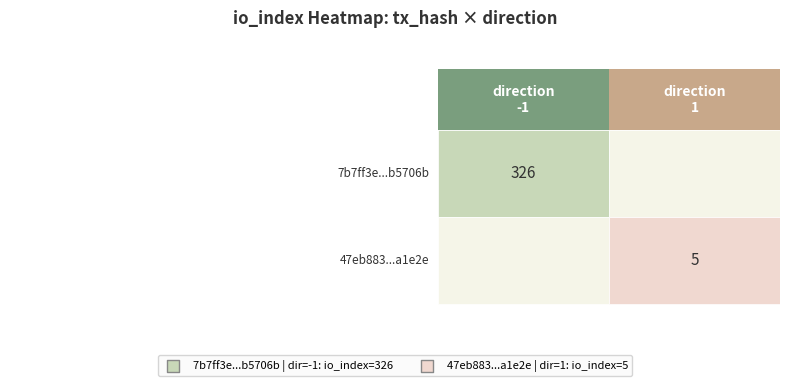

Reading left to right, what are all the values shown in this chart?

7b7ff3e972b4141ca0aa87365d5fa2690b5706b: -1	326
47eb883badd0a8704c55638a1d181a7150a1e2e: 1	5